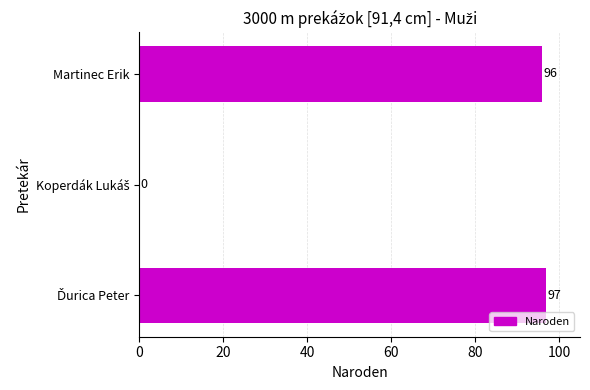

Is it true that the value at Martinec Erik is 96?

True